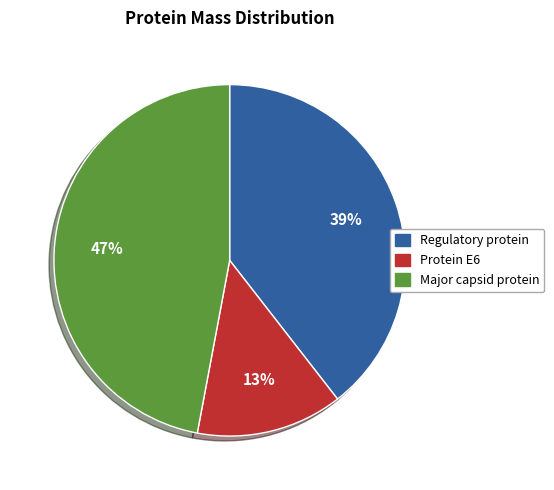

Rank the categories by value from highest to lowest.

Major capsid protein, Regulatory protein, Protein E6